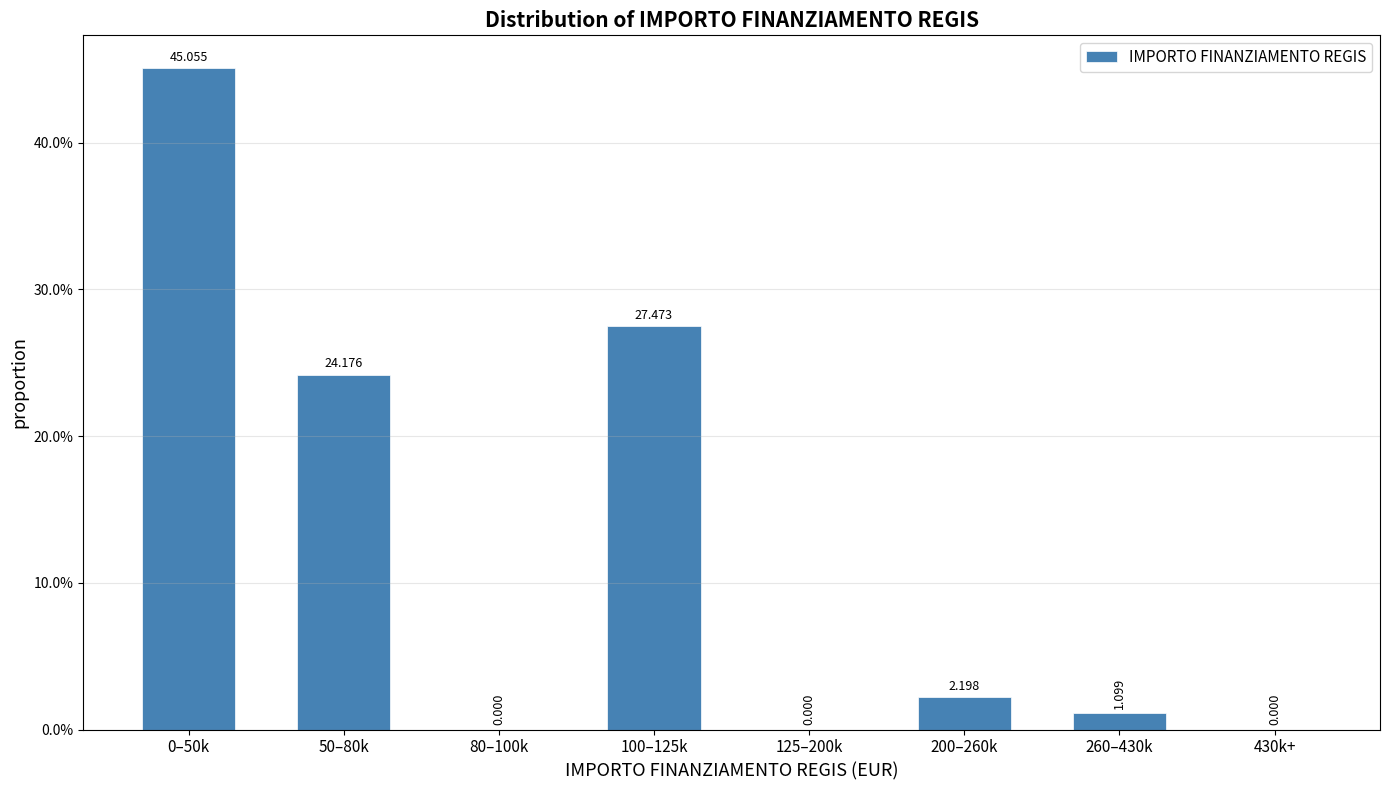

How many distinct data groups are displayed?

1